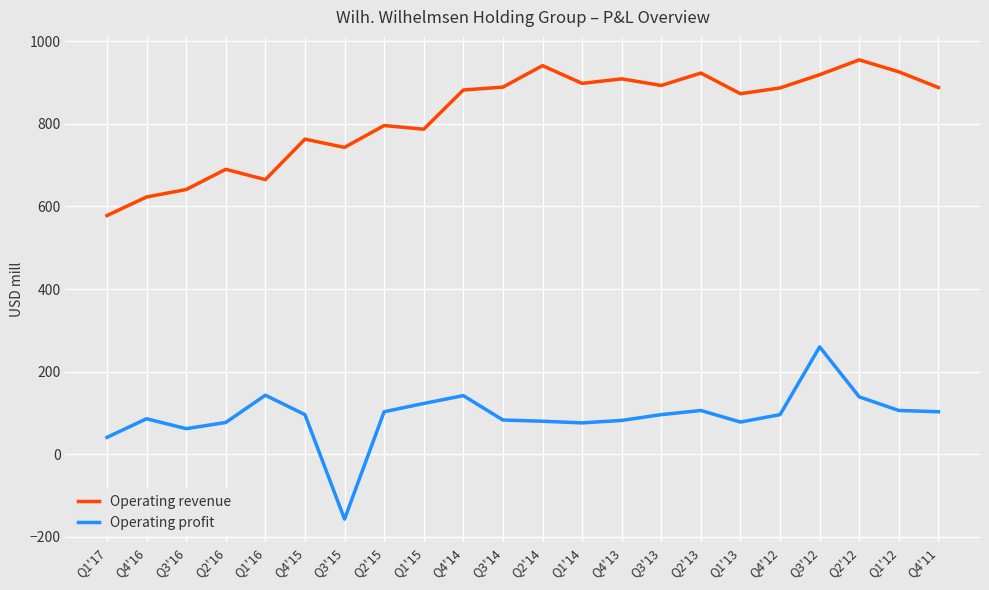

True or false: Operating revenue and Operating profit intersect in this chart.

False